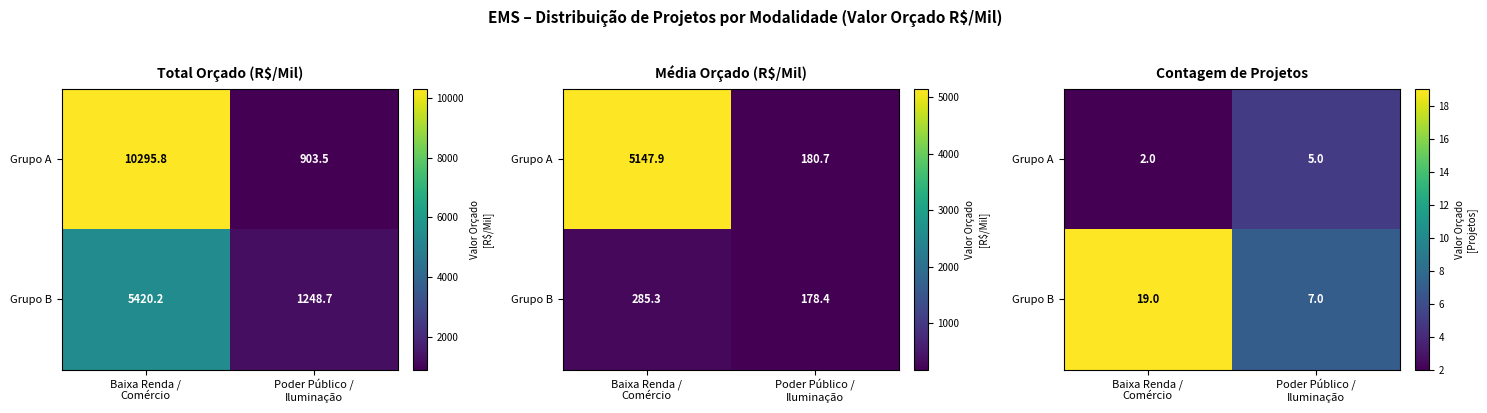

At which label does Grupo B reach its minimum?

Poder Público / Iluminação